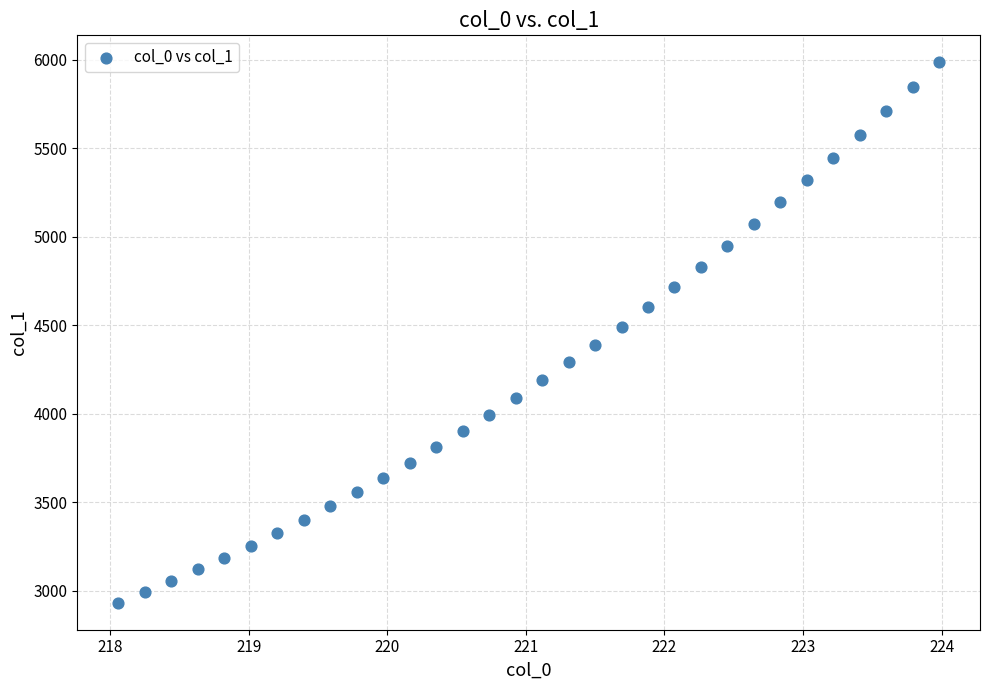

What is the range of Y values (max minus min)?

3051.5